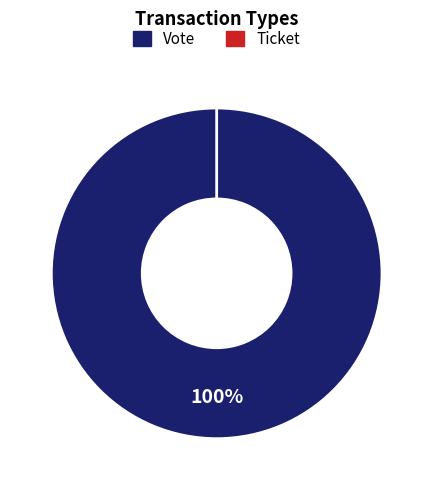

How many slices are in this pie chart?

2